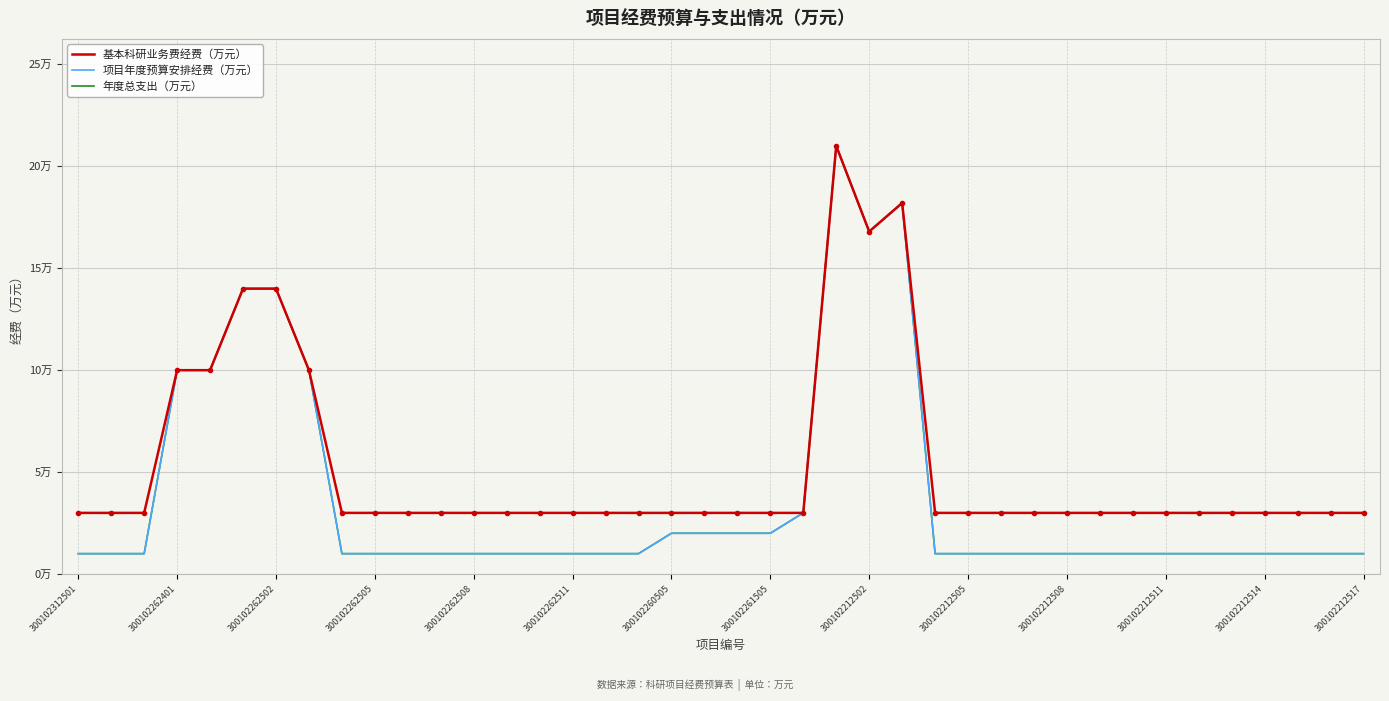

What is the value of the 年度总支出（万元） point at the 4th from the left?

10.0